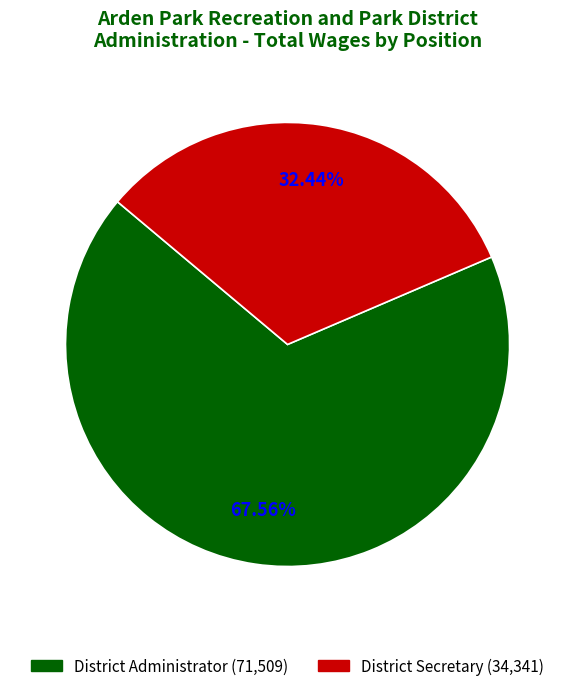

Count the number of slices in the pie.

2